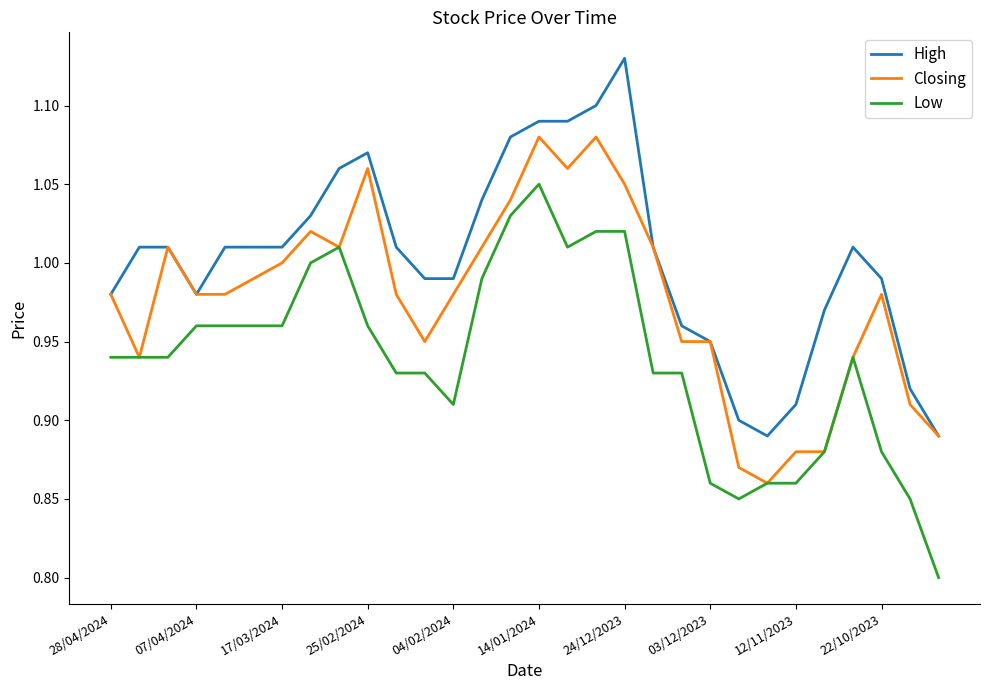

True or false: High and Low cross at least once.

False